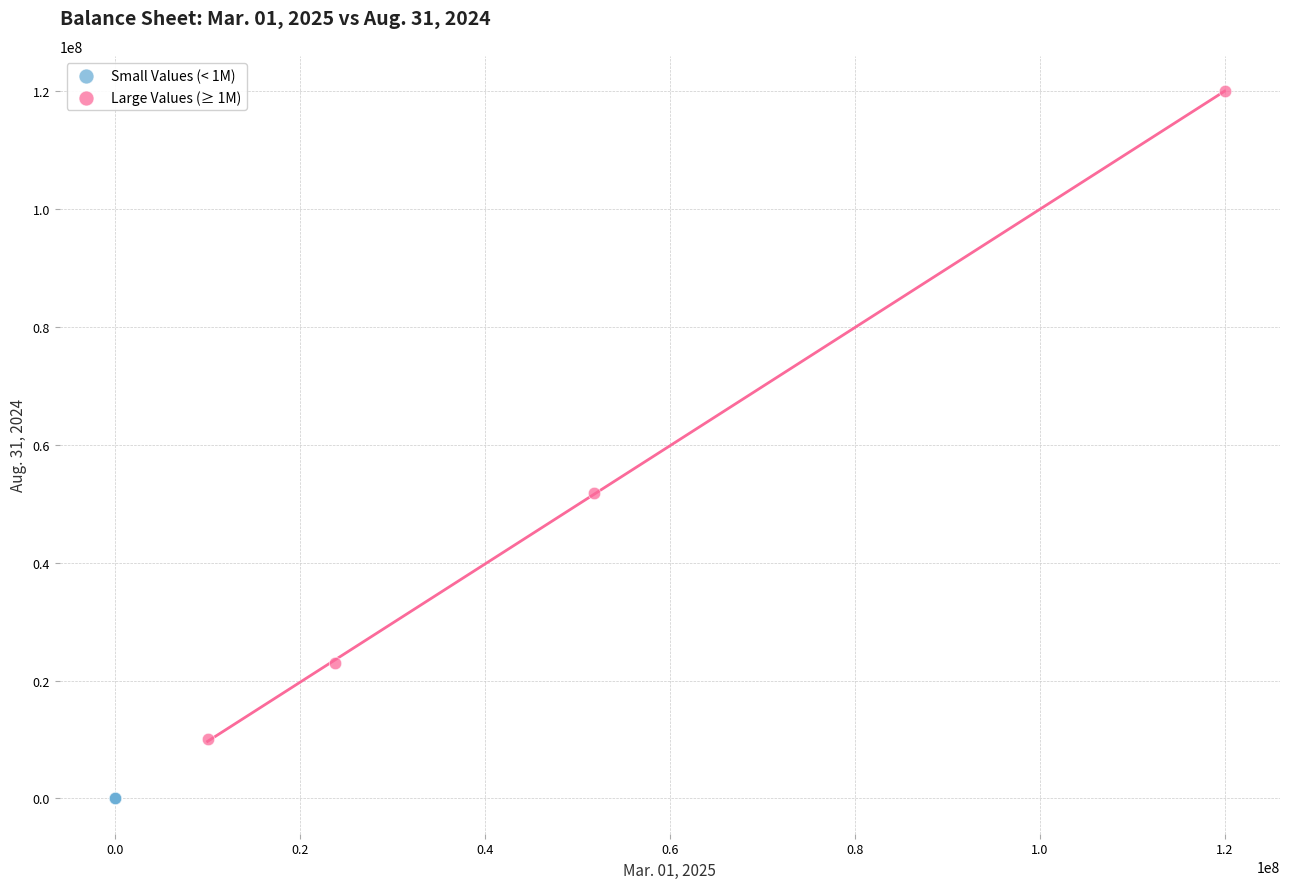

Which series reaches the maximum Y coordinate?

Large Values (≥ 1M)